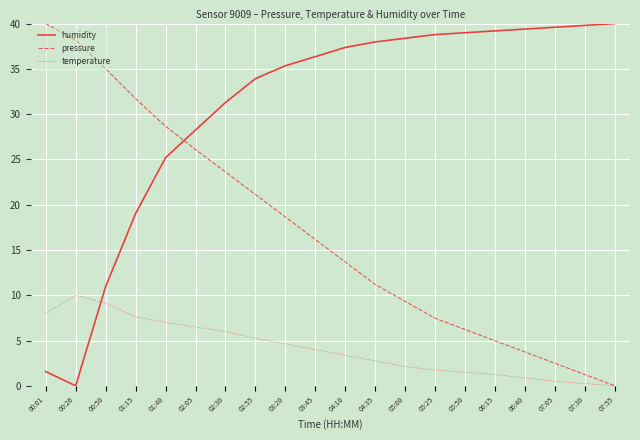

How many values in humidity are above zero?

19